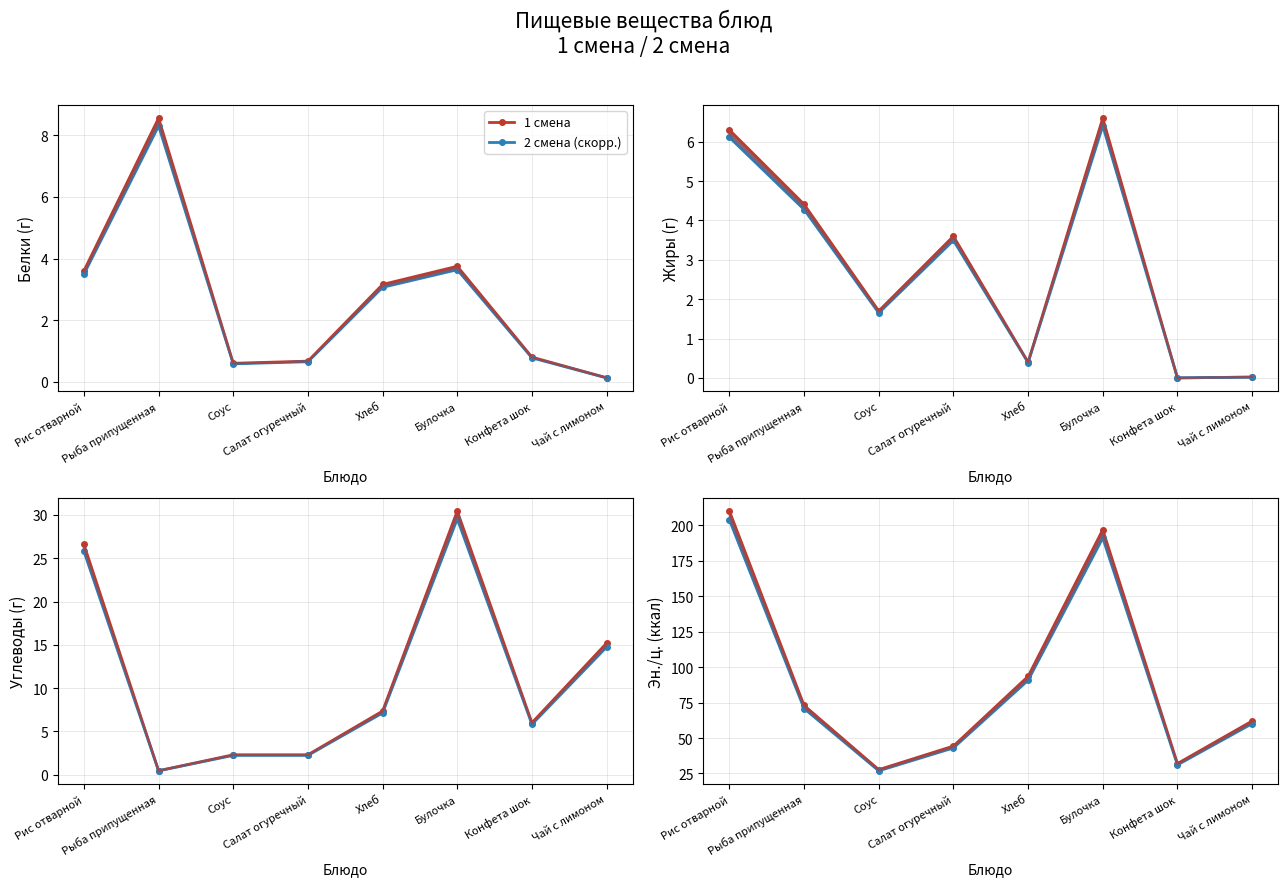

At which label does 2 смена (скорр.) reach its peak?

Рис отварной